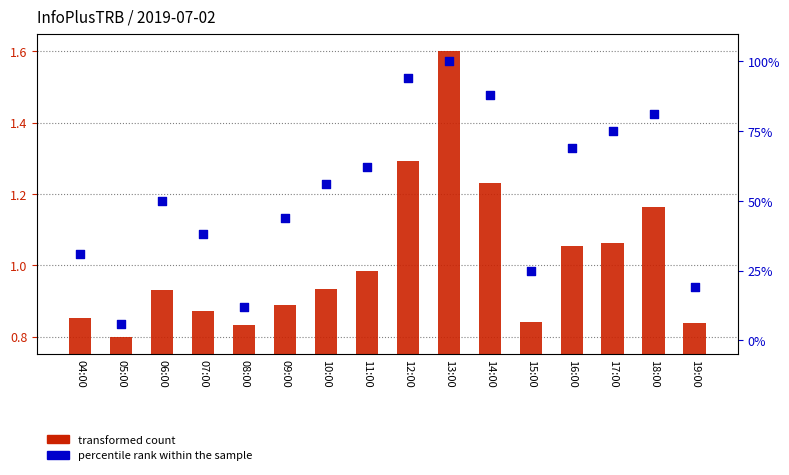

What are all the series names shown in the legend?

transformed count, percentile rank within the sample